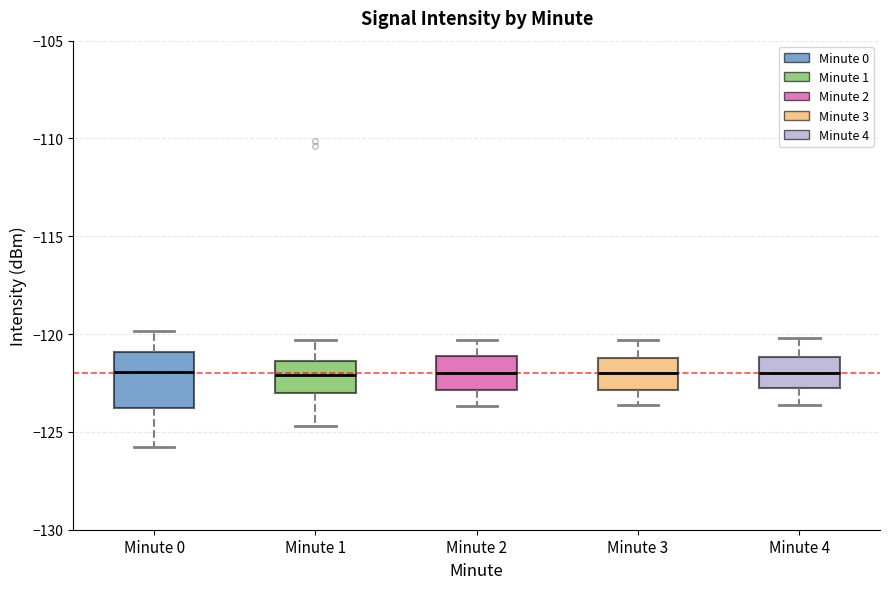

Comparing the boxes themselves (not the whiskers), which one is the tallest?

Minute 0